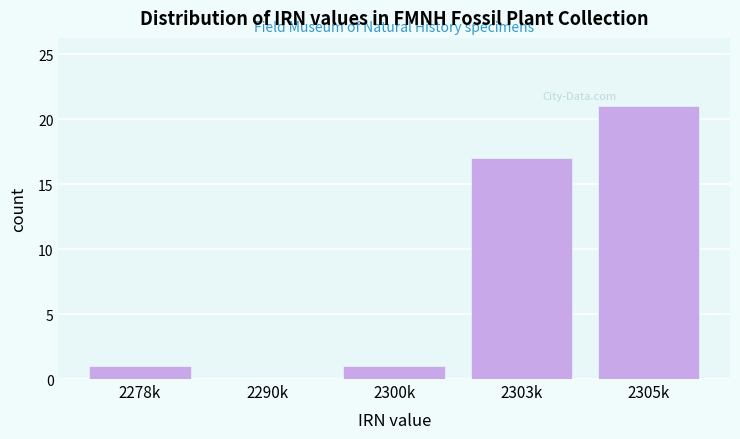

Reading right to left, transcribe all the data shown in this chart.

2305k=21	2303k=17	2300k=1	2290k=0	2278k=1